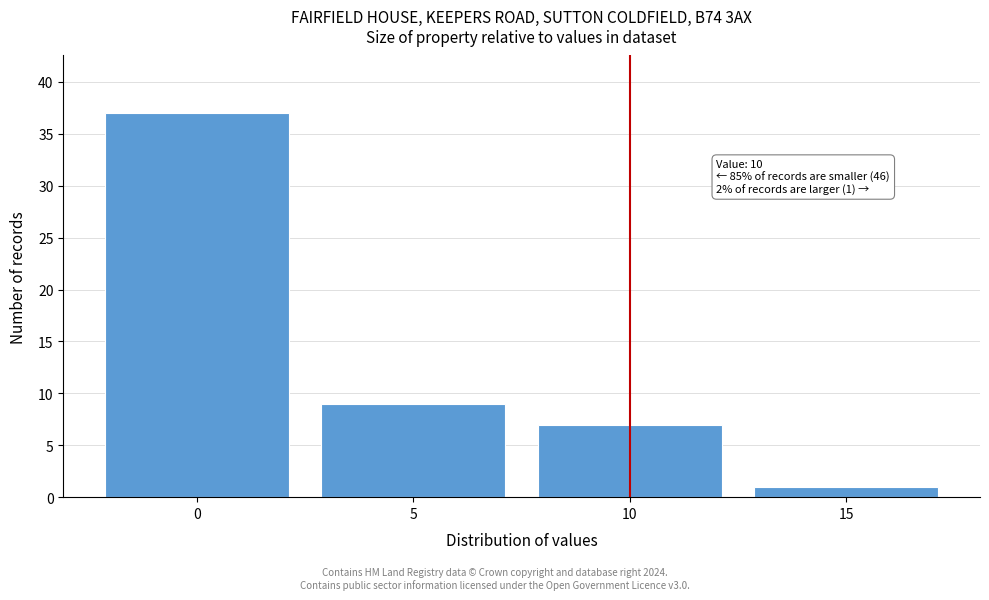

Over which range of the x-axis is the bar tallest?

-2.5 to 2.5